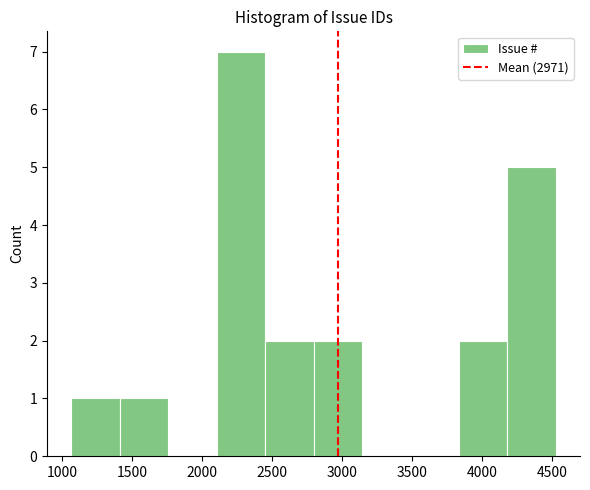

Reading left to right, list every bar in this chart as the range it spans on the x-axis followed by its height. Neither the bar edges nor the heights are printed on the chart, so give them approximately, as read against the axes.

1050 to 1400: 1
1400 to 1750: 1
1750 to 2100: 0
2100 to 2450: 7
2450 to 2800: 2
2800 to 3150: 2
3150 to 3500: 0
3500 to 3850: 0
3850 to 4200: 2
4200 to 4500: 5